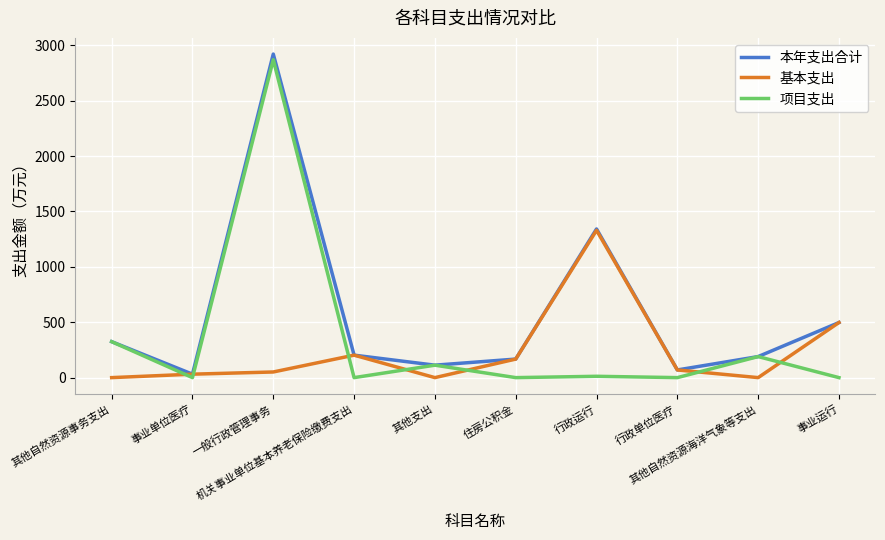

At which label does 本年支出合计 first exceed 202?

其他自然资源事务支出